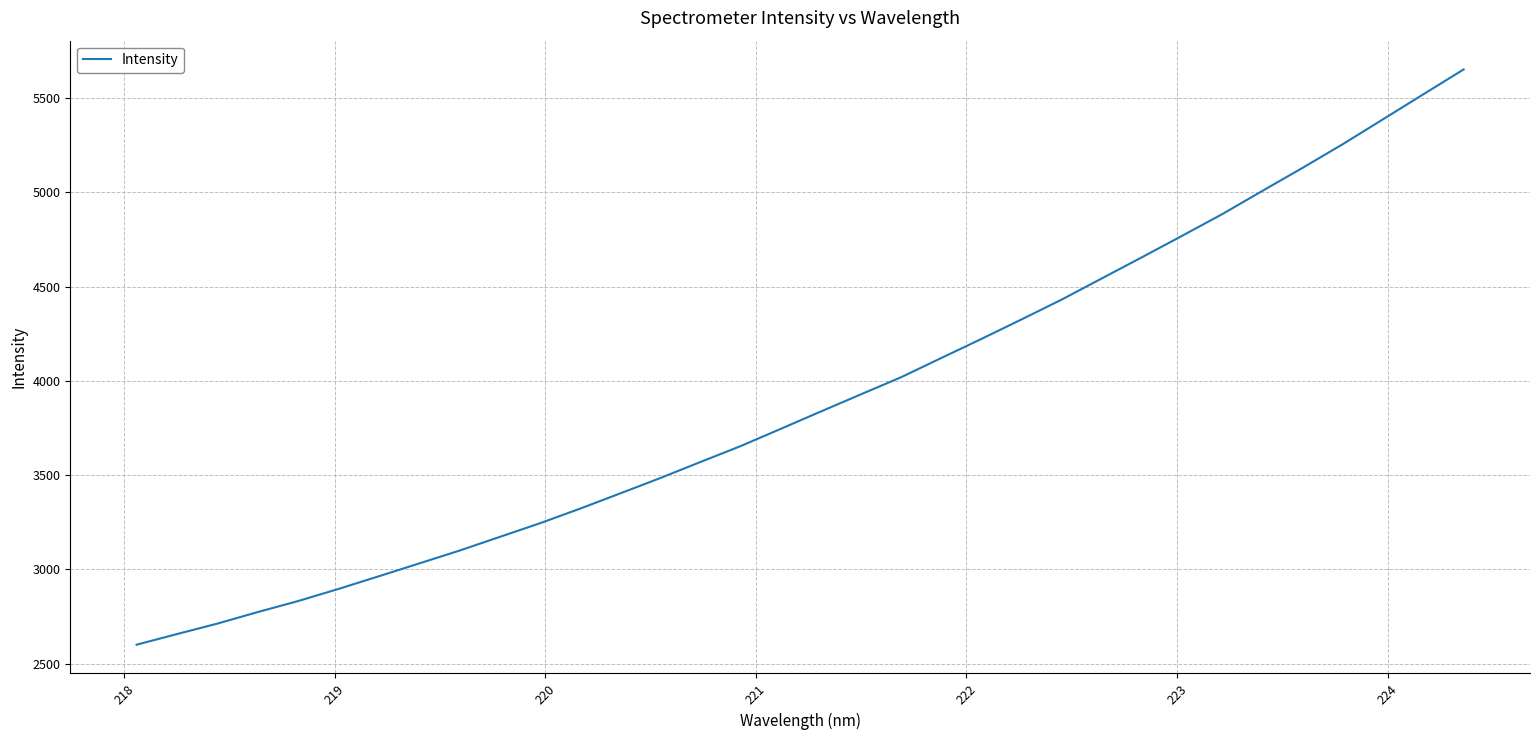

What is the difference between the maximum and minimum values?

3052.3